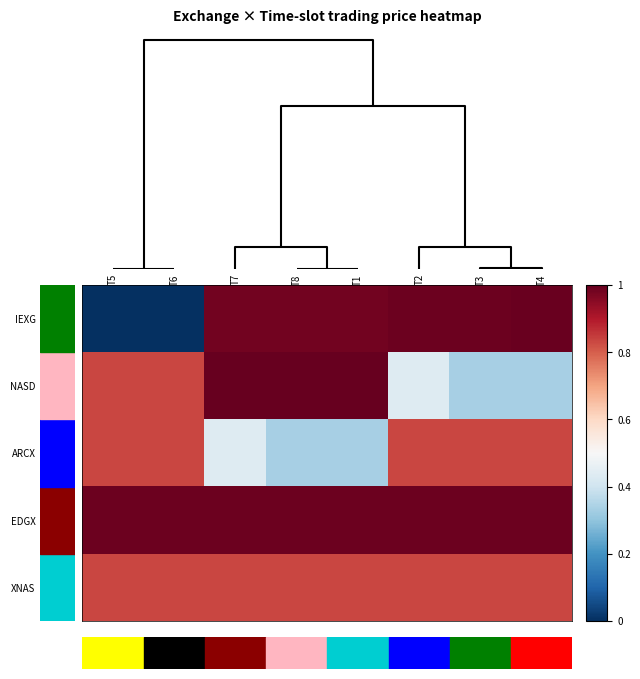

At which category is the sum across all series the highest?

T7